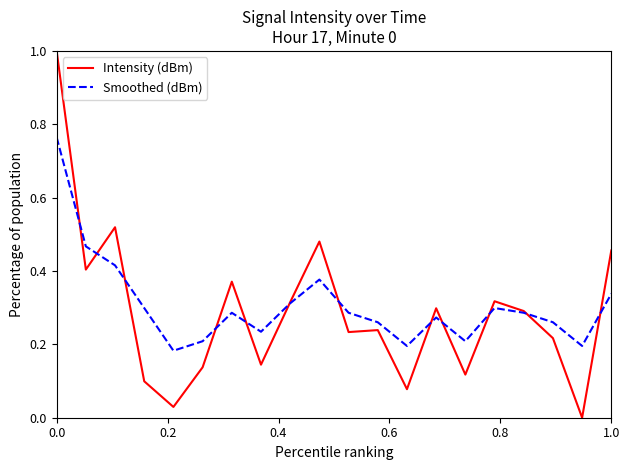

How many series are shown in this chart?

2